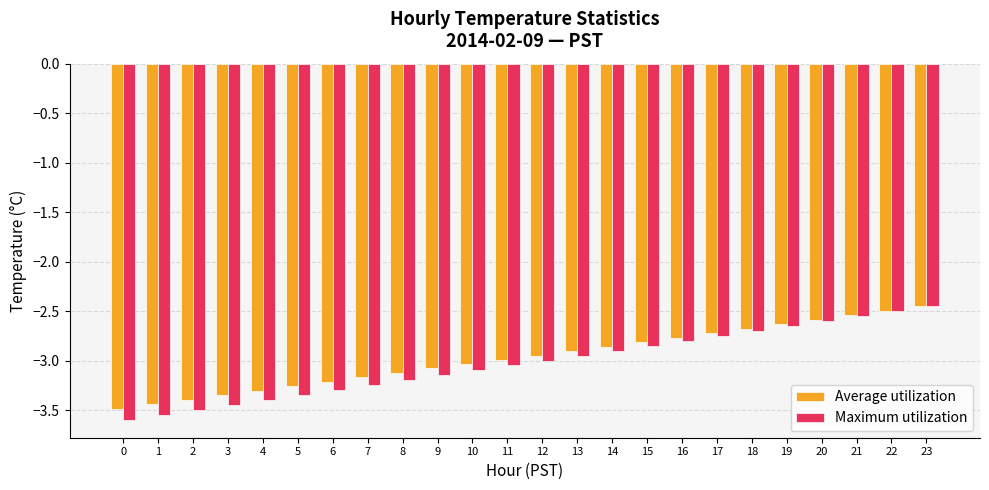

Which series has the largest range (max minus min)?

Maximum utilization